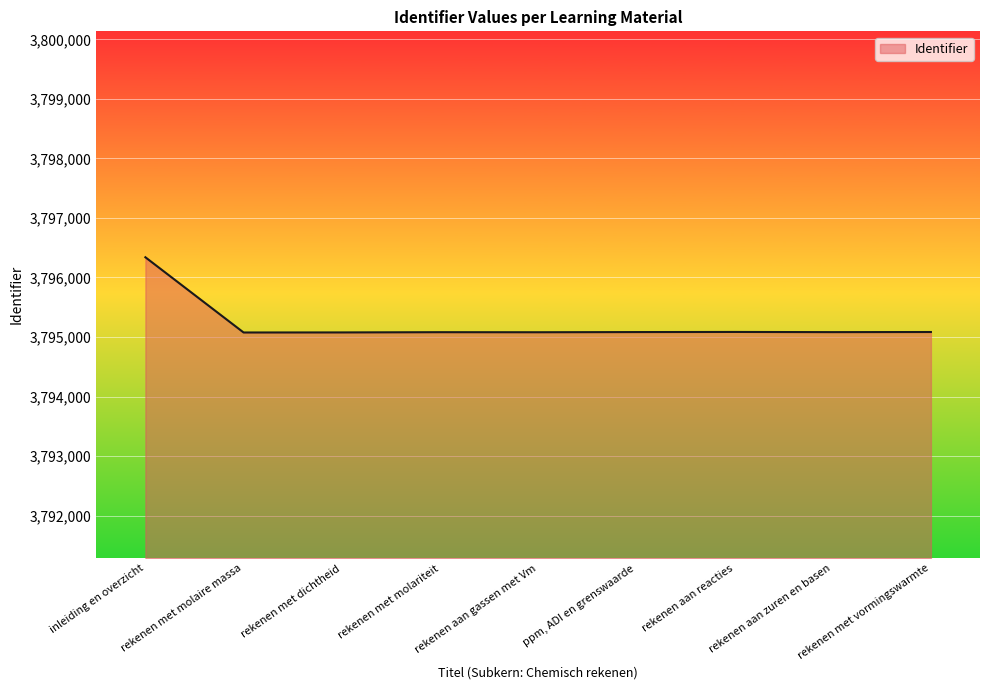

Is it true that the value at rekenen aan reacties is 6745853?

False